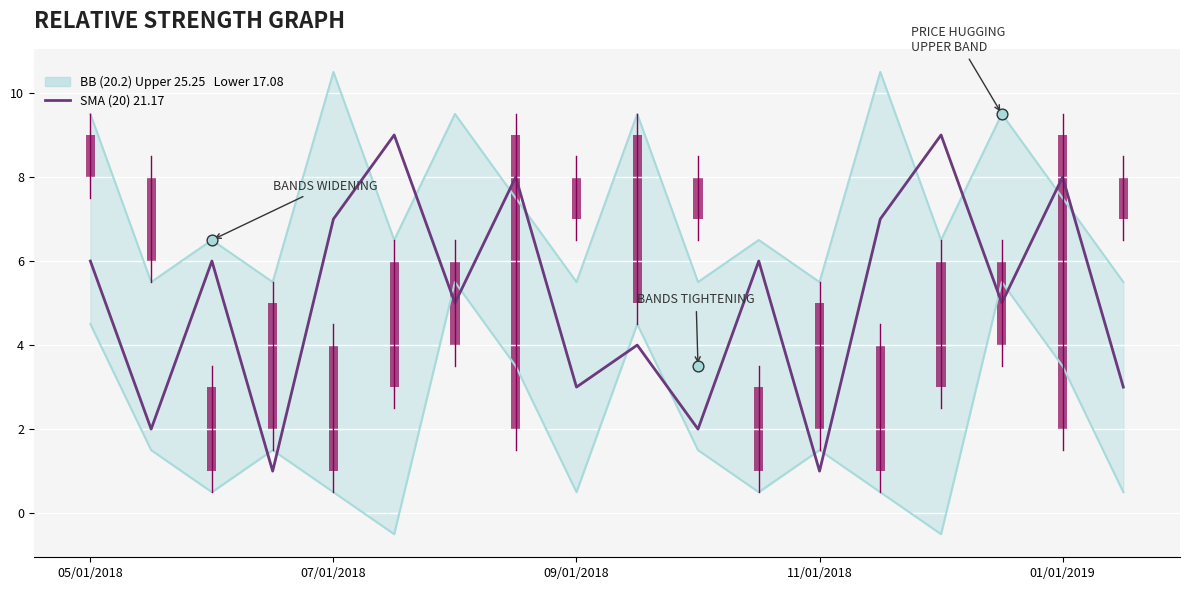

Which series has the largest total across all categories?

BB Upper Band